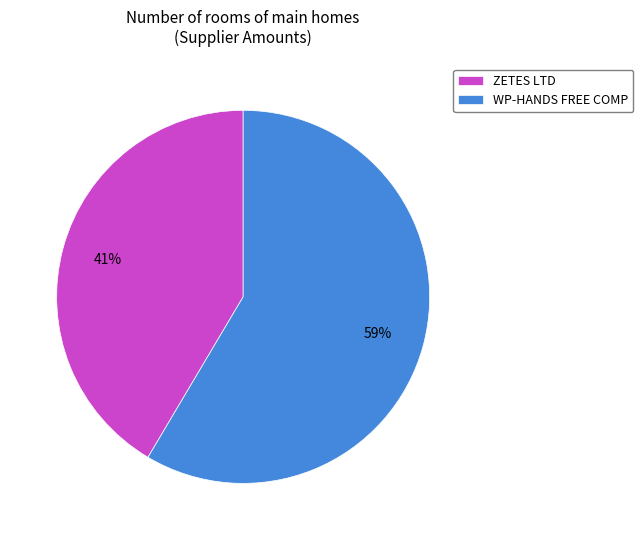

What is the ratio of the value at WP-HANDS FREE COMP to the value at ZETES LTD?

1.4